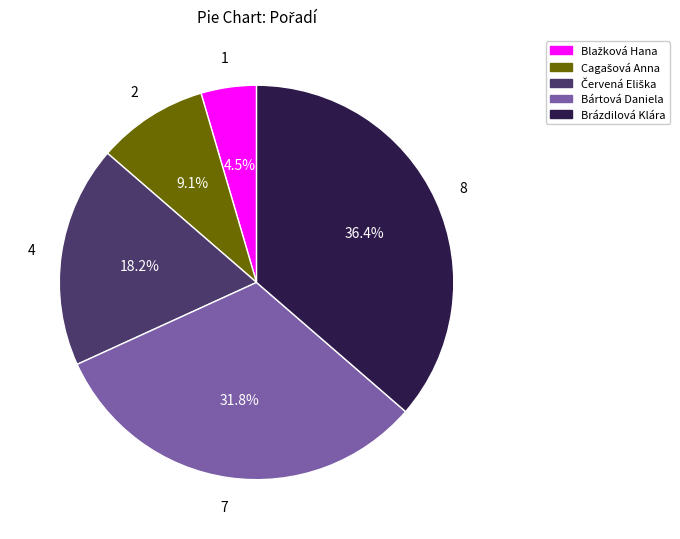

Does any single category account for the majority?

No